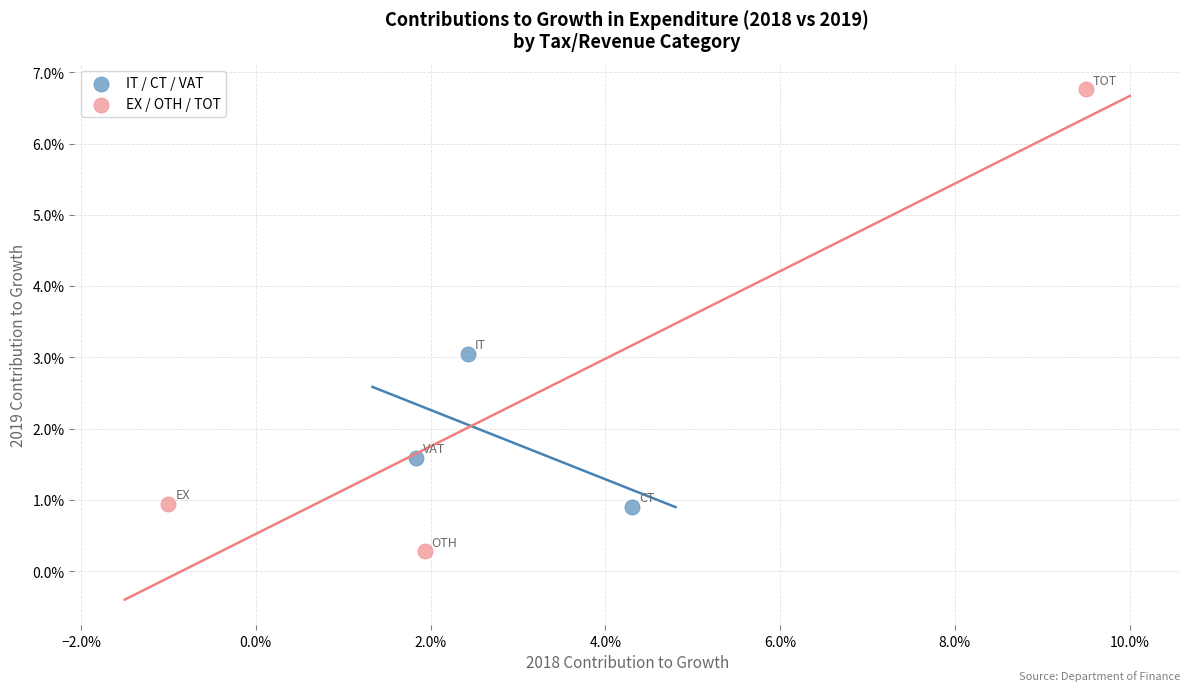

What are all the series names shown in the legend?

IT / CT / VAT, EX / OTH / TOT